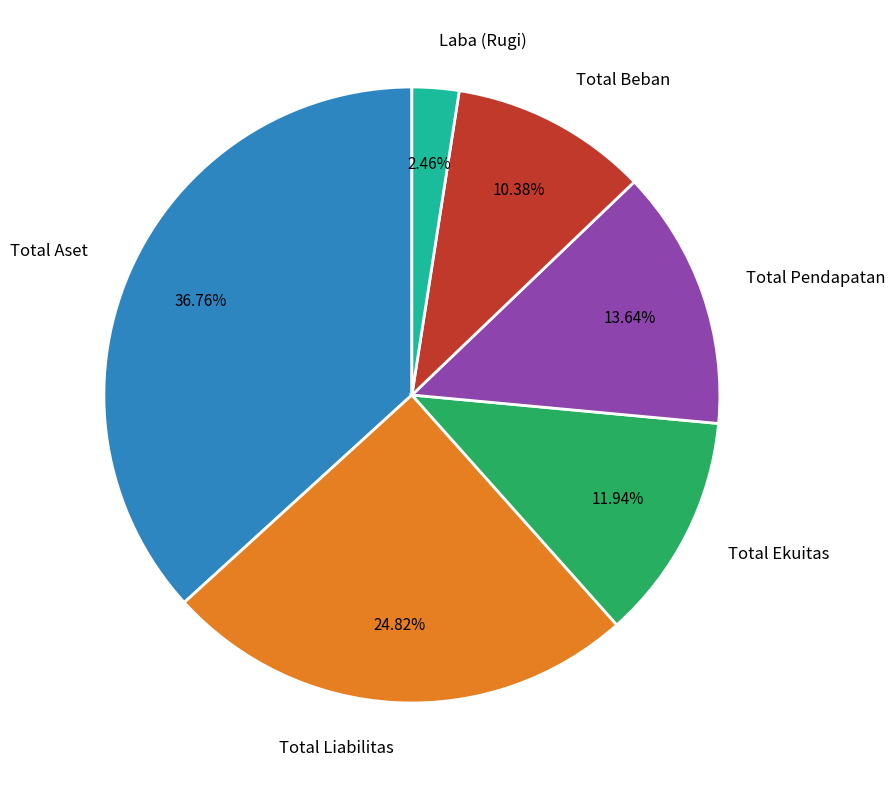

Which category has the smallest portion of the pie?

Laba (Rugi)